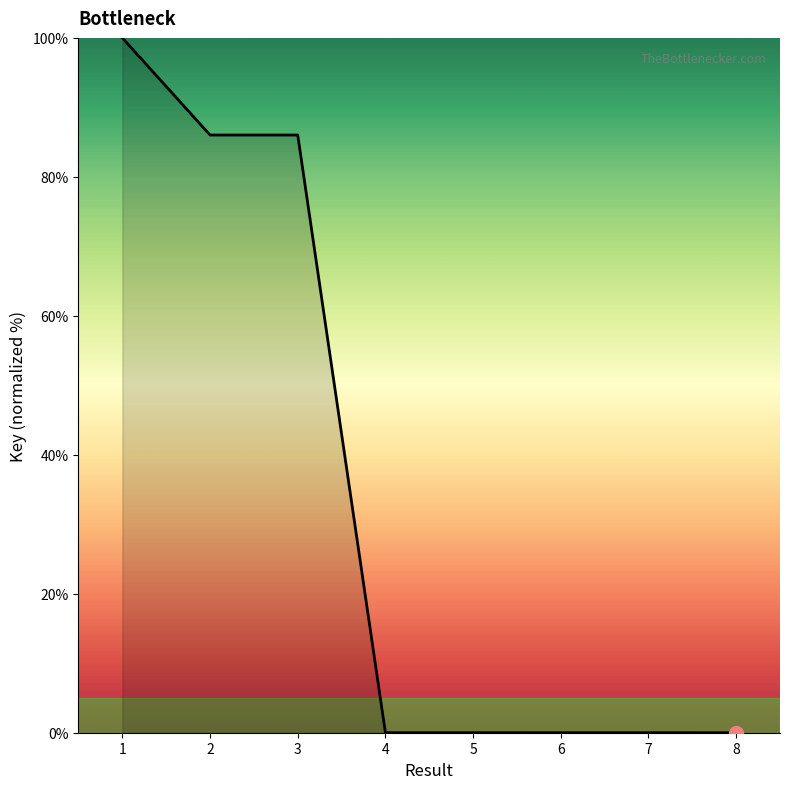

What is the sum of all values?

272.1